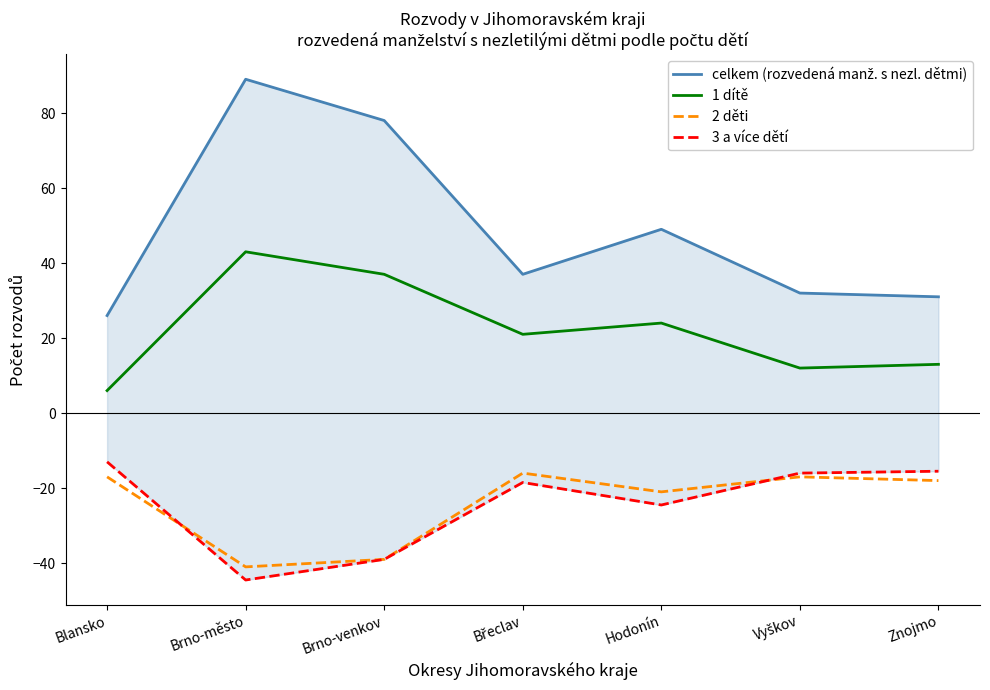

Is it true that celkem (rozvedená manž. s nezl. dětmi) equals 49.0 at Hodonín?

True